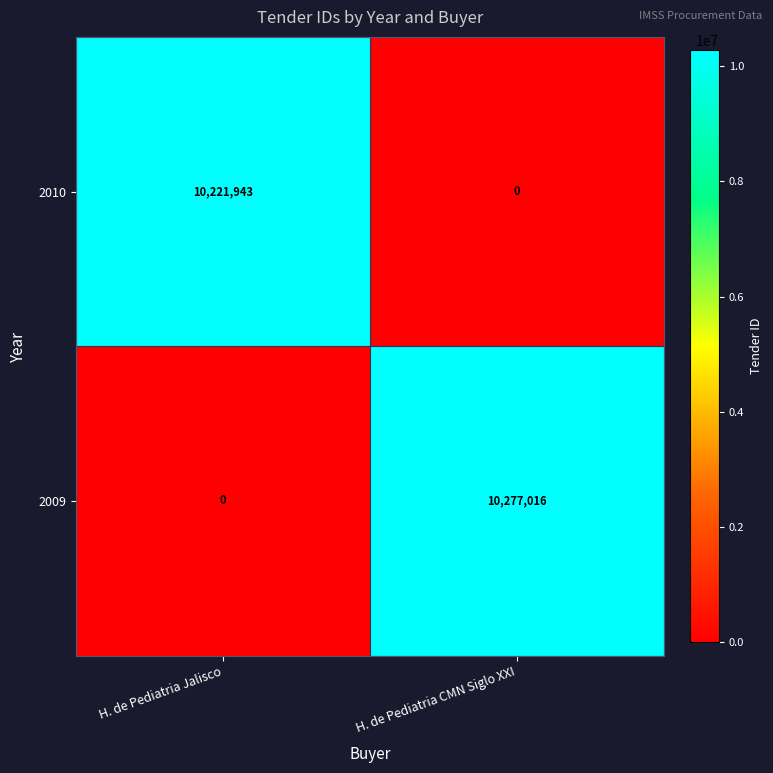

What is the difference between the highest and lowest values at H. de Pediatria Jalisco?

10221943